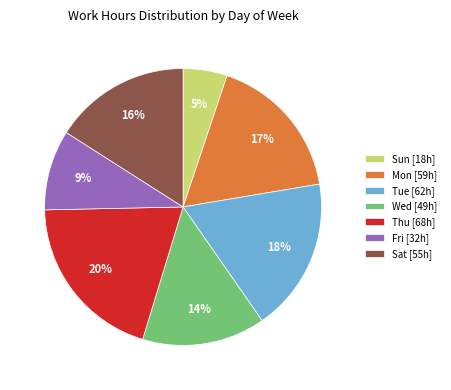

To the nearest percent, what is the difference between the Wed [49h] and Tue [62h] slice percentages?

4%